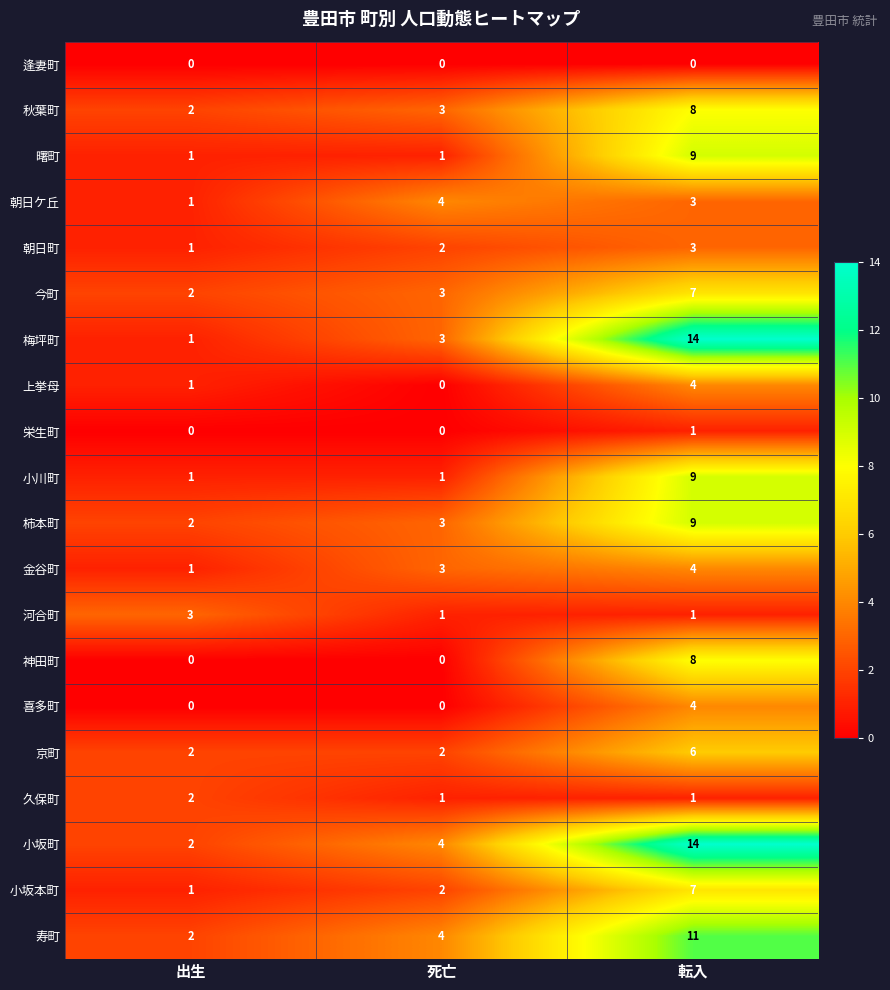

Rank the categories by 小坂本町 value from lowest to highest.

出生, 死亡, 転入